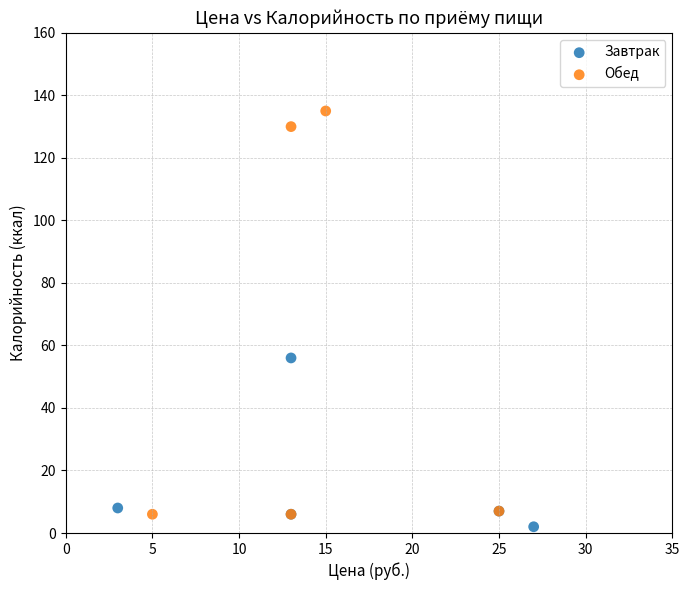

What are all the series names shown in the legend?

Завтрак, Обед